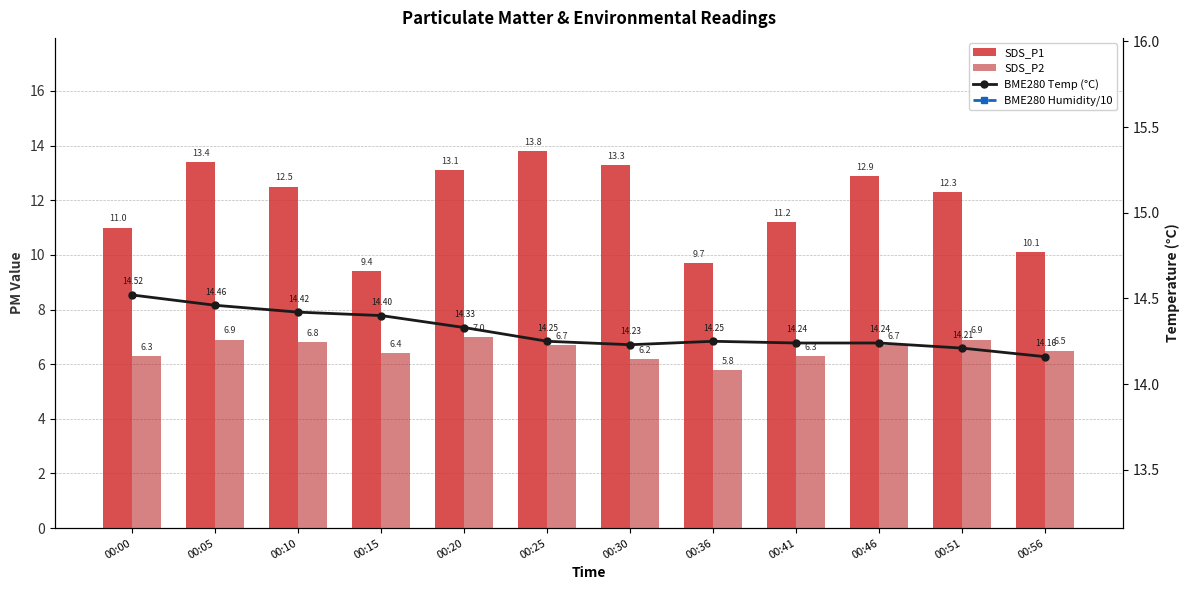

What is the difference between the maximum and minimum values in the SDS_P1 series?

4.4